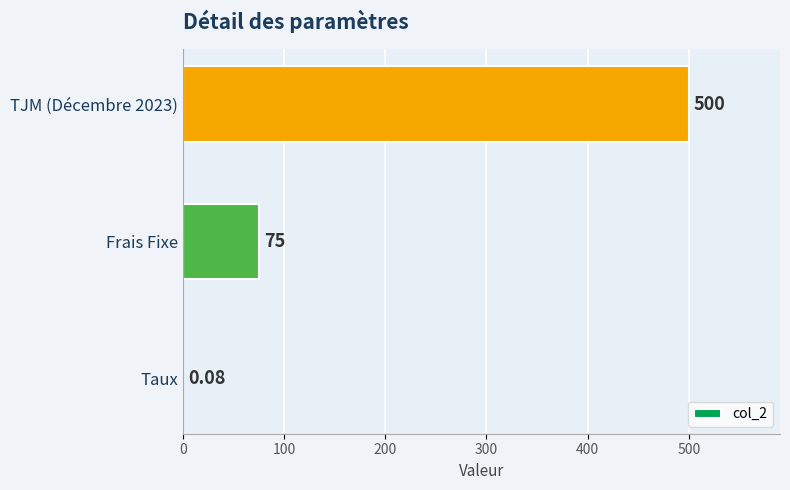

Where is the data nearest to the value 250?

Frais Fixe